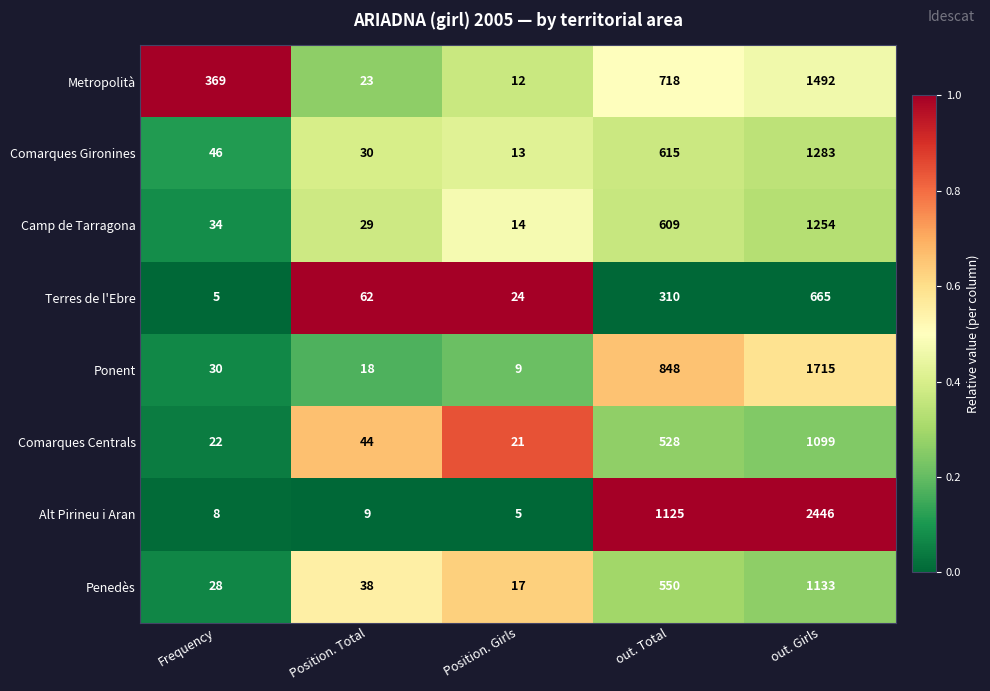

What is the minimum value for Comarques Centrals?

21